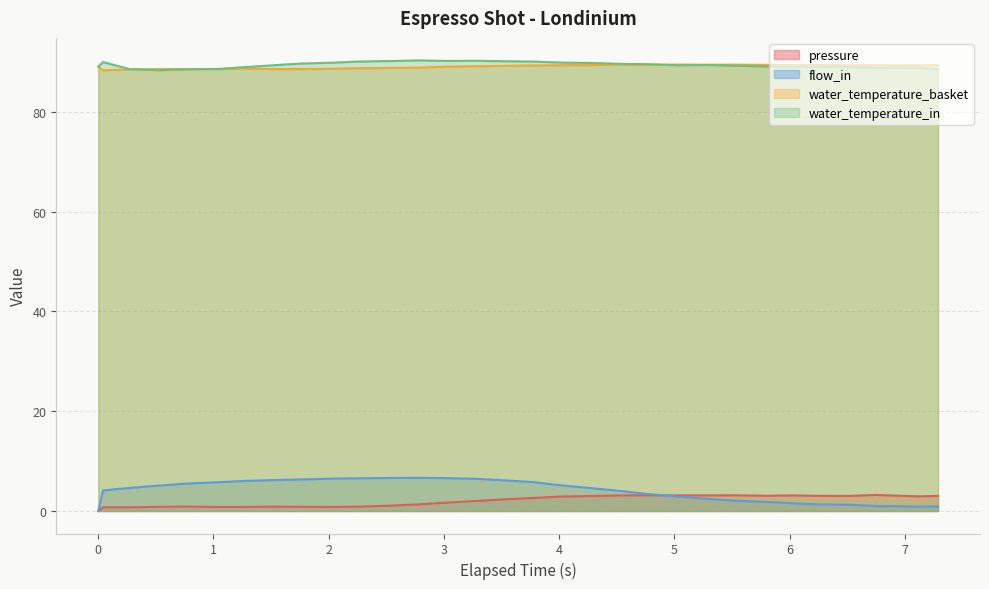

How many interior local peaks does the water_temperature_basket series have?

6